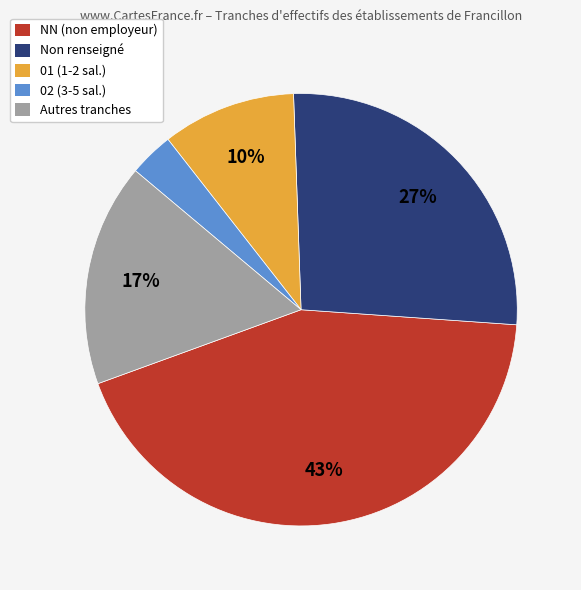

To the nearest percent, what is the difference between the largest and smallest slice percentages?

40%